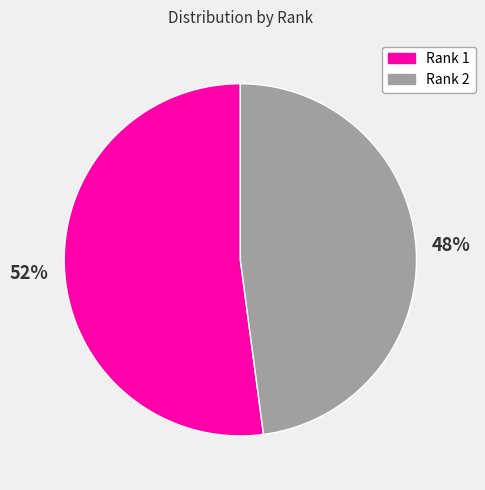

Which has a higher value, Rank 1 or Rank 2?

Rank 1